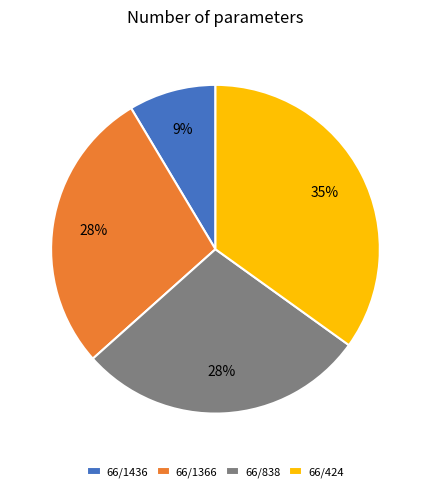

Between 66/424 and 66/1436, which is larger?

66/424